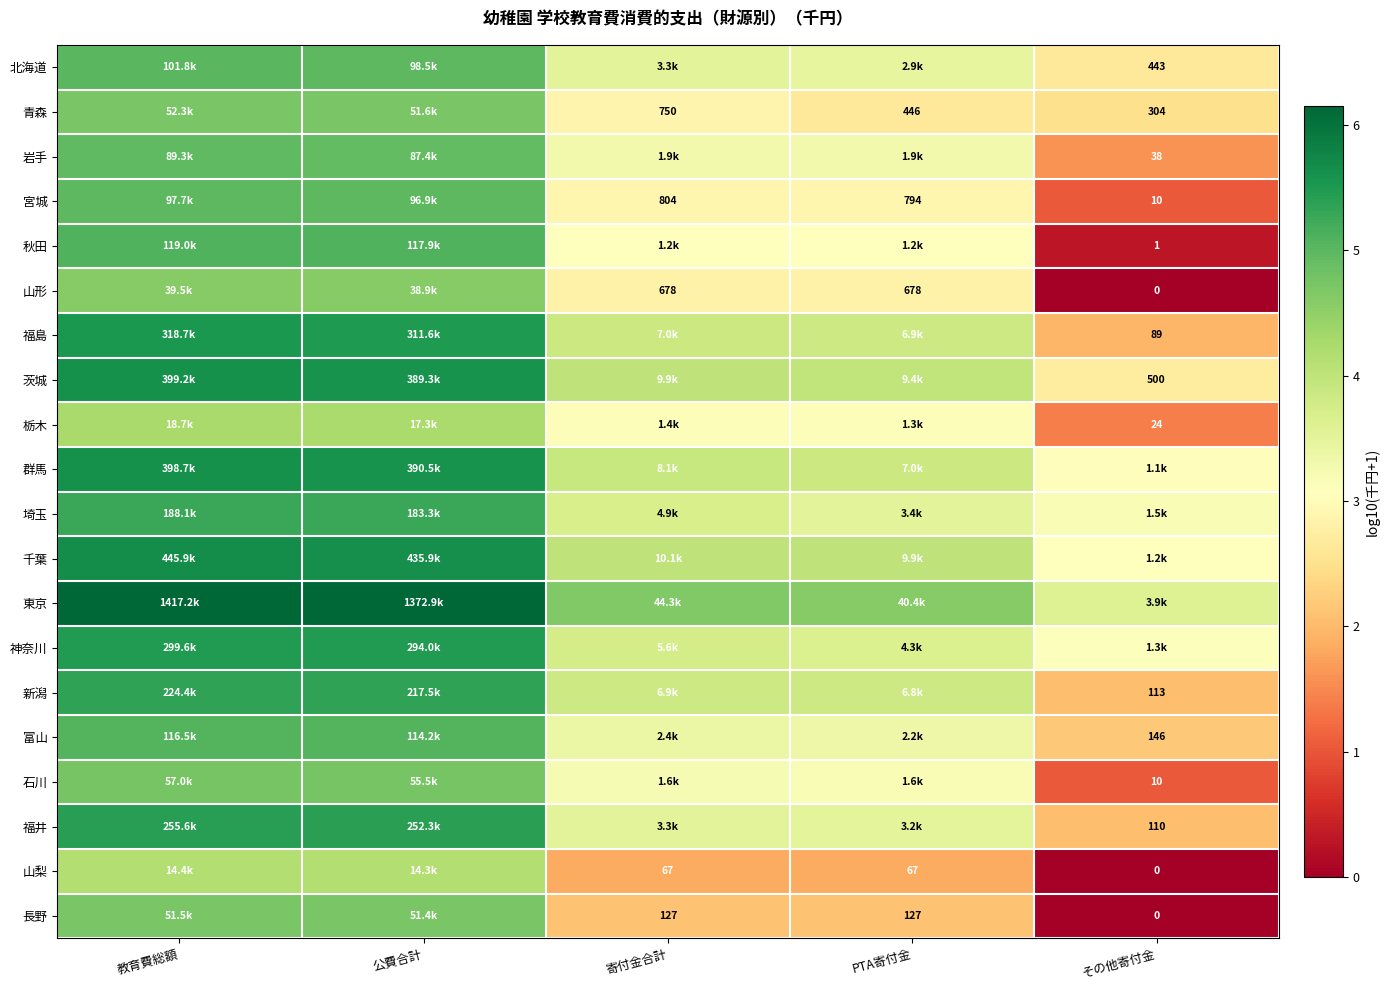

Between 教育費総額 and その他寄付金, which is larger?

教育費総額